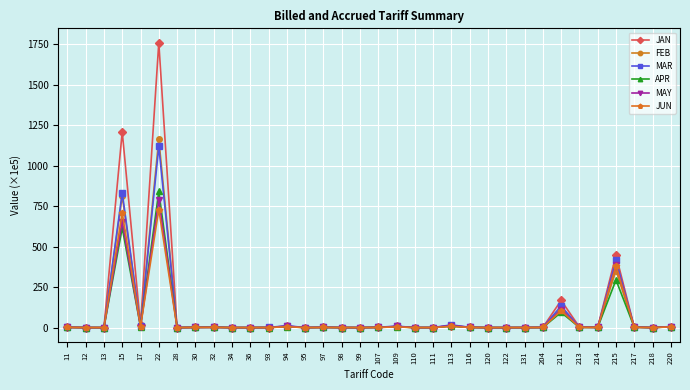

What is the value of the MAY point at the 4th from the left?

652.9